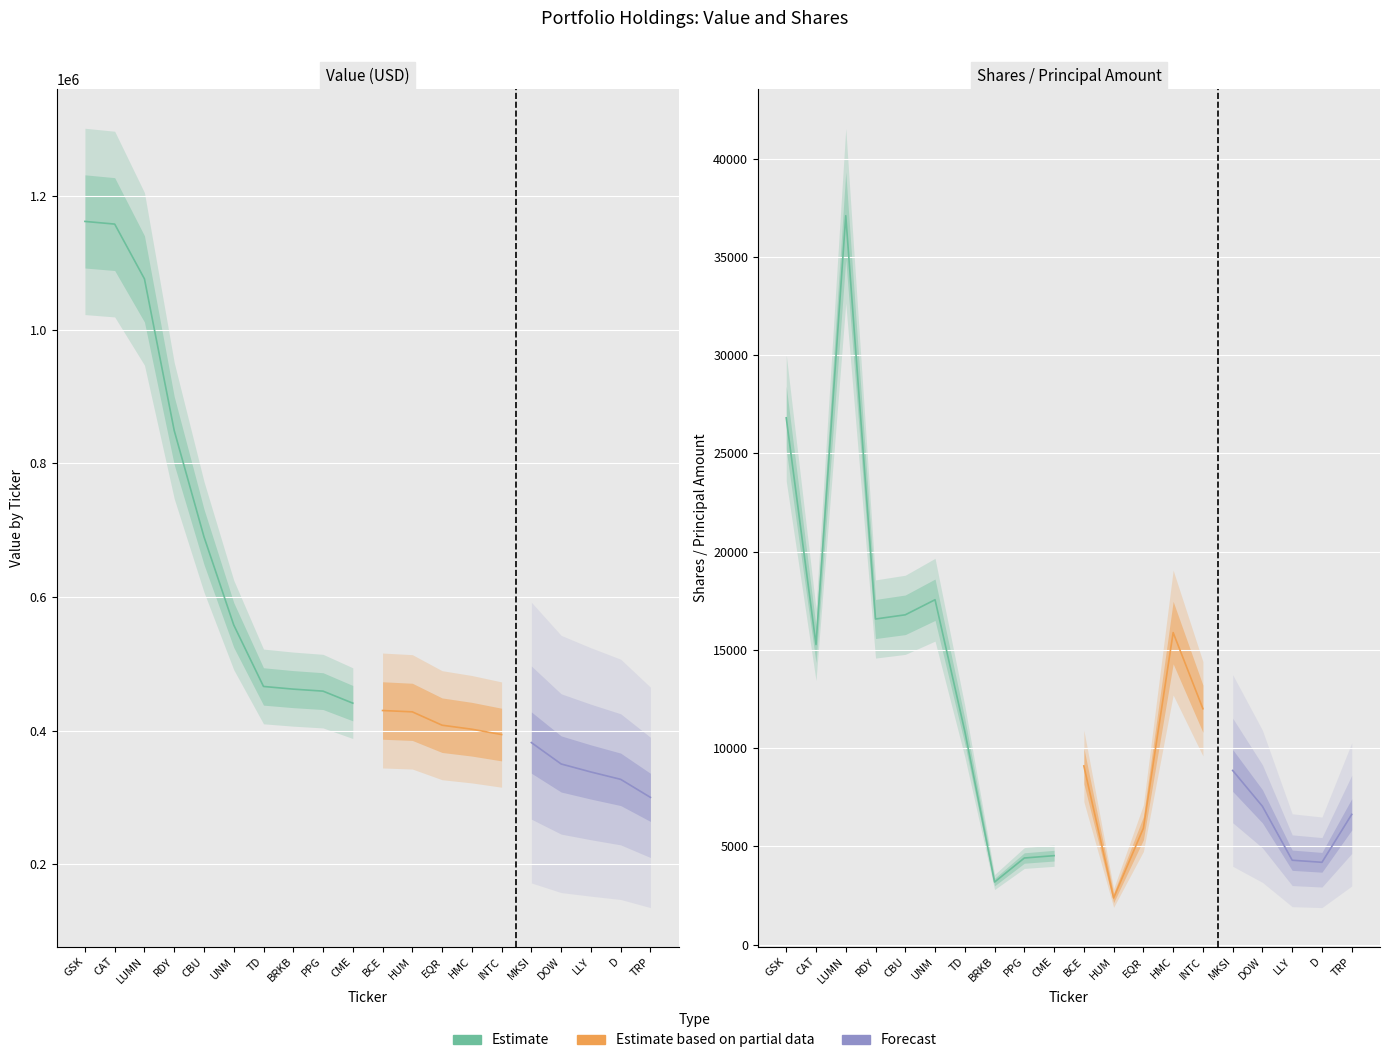

What is the total value across all series at LLY?

342298